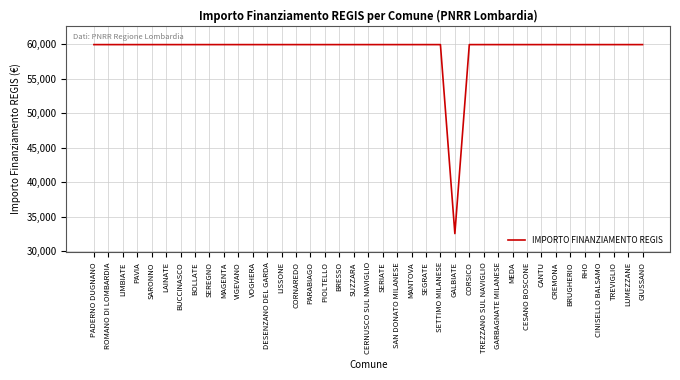

Reading right to left, list all the values displayed in this chart.

59966	59966	59966	59966	59966	59966	59966	59966	59966	59966	59966	59966	59966	32589	59966	59966	59966	59966	59966	59966	59966	59966	59966	59966	59966	59966	59966	59966	59966	59966	59966	59966	59966	59966	59966	59966	59966	59966	59966